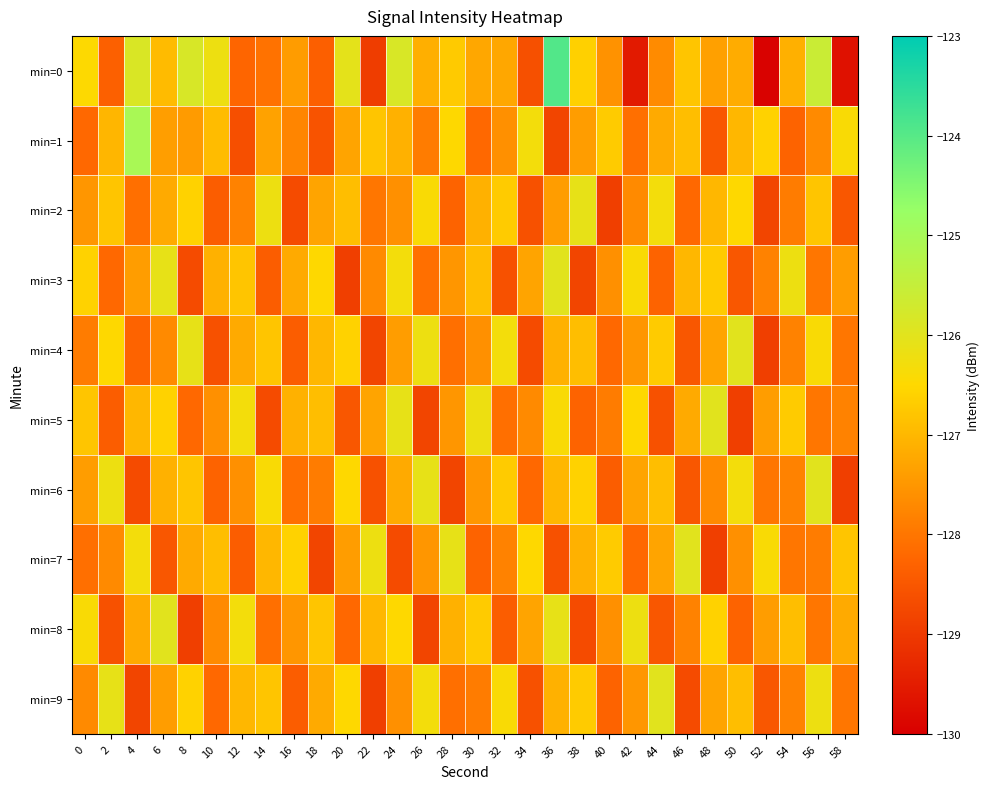

Reading left to right, list all the values displayed in this chart.

min=0: 0=-126.5	2=-128.3	4=-125.9	6=-126.9	8=-125.8	10=-126.2	12=-128.3	14=-128.1	16=-127.4	18=-128.4	20=-126.0	22=-128.9	24=-125.8	26=-127.1	28=-126.7	30=-127.3	32=-127.3	34=-128.6	36=-123.9	38=-126.6	40=-127.6	42=-129.5	44=-127.7	46=-126.8	48=-127.4	50=-127.2	52=-129.9	54=-127.1	56=-125.6	58=-129.7
min=1: 0=-128.2	2=-127.0	4=-125.0	6=-127.4	8=-127.4	10=-126.9	12=-128.6	14=-127.3	16=-127.8	18=-128.6	20=-127.3	22=-126.8	24=-127.1	26=-127.9	28=-126.5	30=-128.2	32=-127.6	34=-126.3	36=-128.8	38=-127.4	40=-126.7	42=-128.1	44=-127.2	46=-126.9	48=-128.5	50=-127.0	52=-126.6	54=-128.3	56=-127.7	58=-126.4
min=2: 0=-127.5	2=-126.8	4=-128.1	6=-127.2	8=-126.6	10=-128.4	12=-127.8	14=-126.2	16=-128.7	18=-127.3	20=-126.9	22=-128.0	24=-127.6	26=-126.4	28=-128.3	30=-127.1	32=-126.7	34=-128.6	36=-127.4	38=-126.1	40=-128.9	42=-127.7	44=-126.3	46=-128.2	48=-127.0	50=-126.5	52=-128.8	54=-127.9	56=-126.8	58=-128.5
min=3: 0=-126.6	2=-128.2	4=-127.4	6=-126.1	8=-128.7	10=-127.1	12=-126.8	14=-128.4	16=-127.2	18=-126.5	20=-128.9	22=-127.7	24=-126.3	26=-128.1	28=-127.5	30=-126.9	32=-128.6	34=-127.3	36=-126.0	38=-128.8	40=-127.6	42=-126.4	44=-128.3	46=-127.0	48=-126.7	50=-128.5	52=-127.8	54=-126.2	56=-128.0	58=-127.4
min=4: 0=-127.9	2=-126.5	4=-128.3	6=-127.7	8=-126.1	10=-128.6	12=-127.2	14=-126.8	16=-128.4	18=-127.0	20=-126.6	22=-128.8	24=-127.4	26=-126.2	28=-128.1	30=-127.6	32=-126.3	34=-128.7	36=-127.1	38=-126.9	40=-128.2	42=-127.5	44=-126.7	46=-128.5	48=-127.3	50=-126.0	52=-128.9	54=-127.8	56=-126.4	58=-128.0
min=5: 0=-126.8	2=-128.4	4=-127.0	6=-126.6	8=-128.2	10=-127.6	12=-126.3	14=-128.7	16=-127.1	18=-126.9	20=-128.5	22=-127.3	24=-126.1	26=-128.8	28=-127.5	30=-126.2	32=-128.1	34=-127.7	36=-126.4	38=-128.3	40=-127.9	42=-126.5	44=-128.6	46=-127.2	48=-126.0	50=-128.9	52=-127.4	54=-126.7	56=-128.0	58=-127.8
min=6: 0=-127.4	2=-126.2	4=-128.7	6=-127.1	8=-126.8	10=-128.3	12=-127.6	14=-126.4	16=-128.1	18=-127.9	20=-126.5	22=-128.6	24=-127.2	26=-126.1	28=-128.8	30=-127.5	32=-126.7	34=-128.2	36=-127.0	38=-126.6	40=-128.4	42=-127.3	44=-126.9	46=-128.5	48=-127.7	50=-126.3	52=-128.0	54=-127.8	56=-126.0	58=-128.9
min=7: 0=-128.1	2=-127.7	4=-126.3	6=-128.5	8=-127.2	10=-126.9	12=-128.4	14=-127.0	16=-126.6	18=-128.8	20=-127.4	22=-126.2	24=-128.7	26=-127.5	28=-126.1	30=-128.3	32=-127.8	34=-126.5	36=-128.6	38=-127.1	40=-126.7	42=-128.2	44=-127.3	46=-126.0	48=-128.9	50=-127.6	52=-126.4	54=-128.0	56=-127.9	58=-126.8
min=8: 0=-126.4	2=-128.6	4=-127.2	6=-126.0	8=-128.9	10=-127.7	12=-126.3	14=-128.1	16=-127.5	18=-126.8	20=-128.2	22=-127.0	24=-126.5	26=-128.8	28=-127.1	30=-126.7	32=-128.4	34=-127.3	36=-126.1	38=-128.7	40=-127.6	42=-126.2	44=-128.5	46=-127.8	48=-126.6	50=-128.3	52=-127.4	54=-126.9	56=-128.0	58=-127.2
min=9: 0=-127.7	2=-126.1	4=-128.8	6=-127.4	8=-126.6	10=-128.2	12=-127.0	14=-126.8	16=-128.4	18=-127.2	20=-126.5	22=-128.9	24=-127.6	26=-126.3	28=-128.1	30=-127.9	32=-126.4	34=-128.6	36=-127.1	38=-126.7	40=-128.3	42=-127.5	44=-126.0	46=-128.7	48=-127.3	50=-126.9	52=-128.5	54=-127.8	56=-126.2	58=-128.0